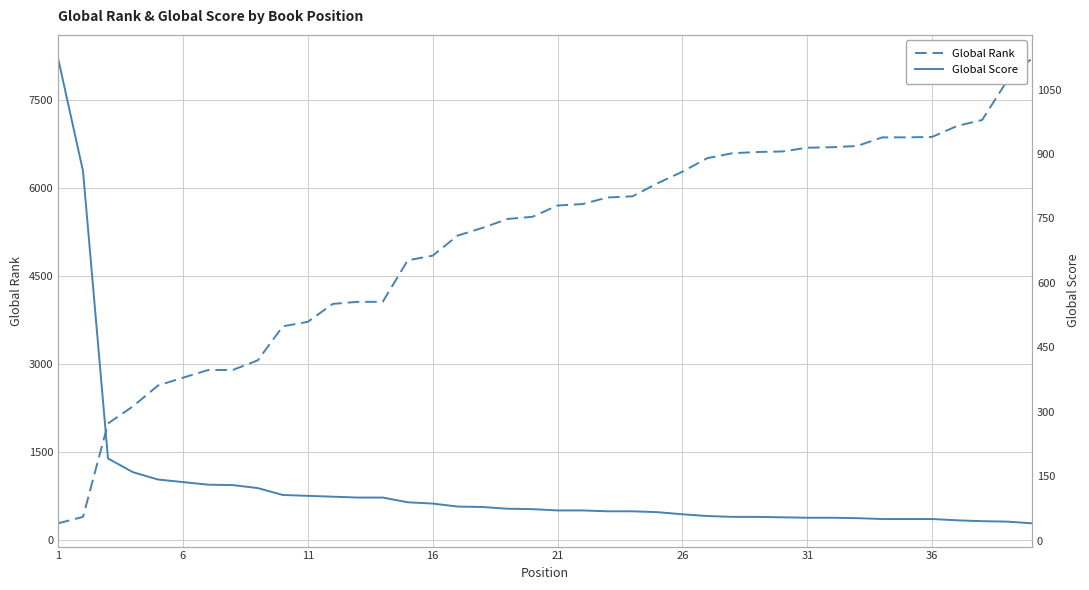

What is the lowest value of the Global Rank series?

277